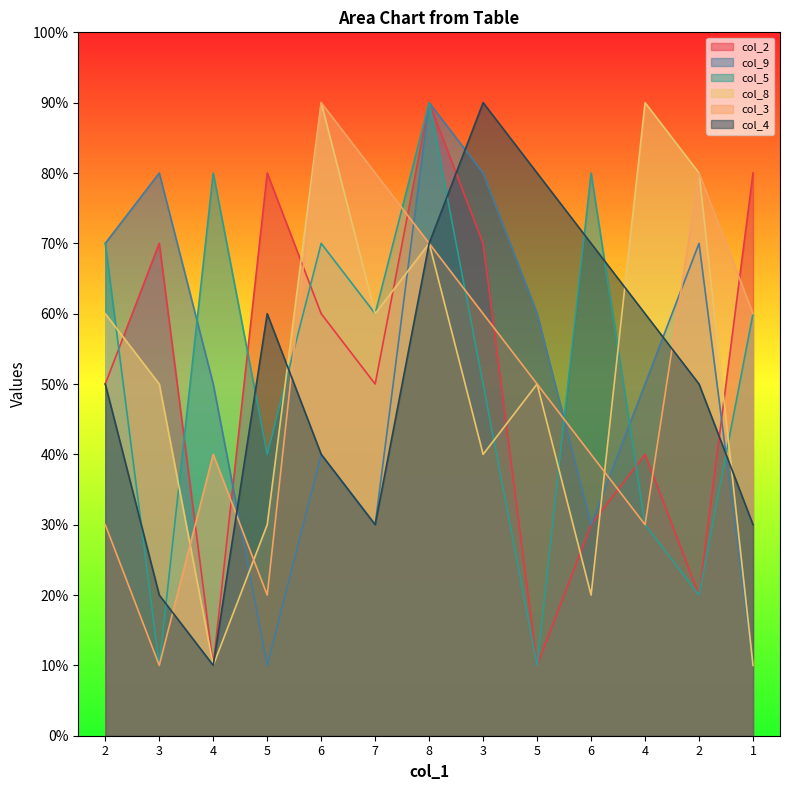

After their last crossing, which series has the higher values: col_9 or col_8?

col_8